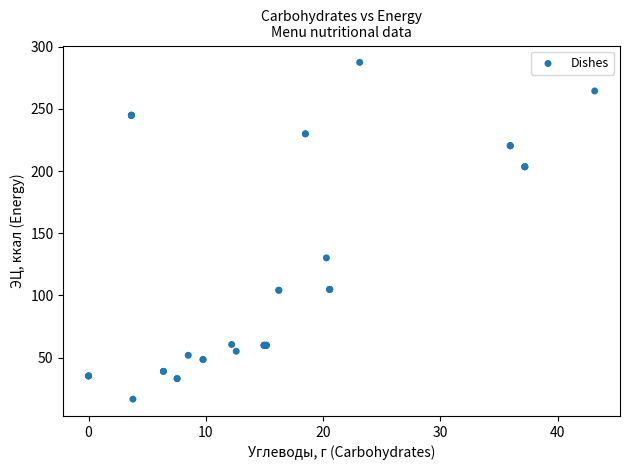

What Y value in the scatter plot is closest to 152?

130.2